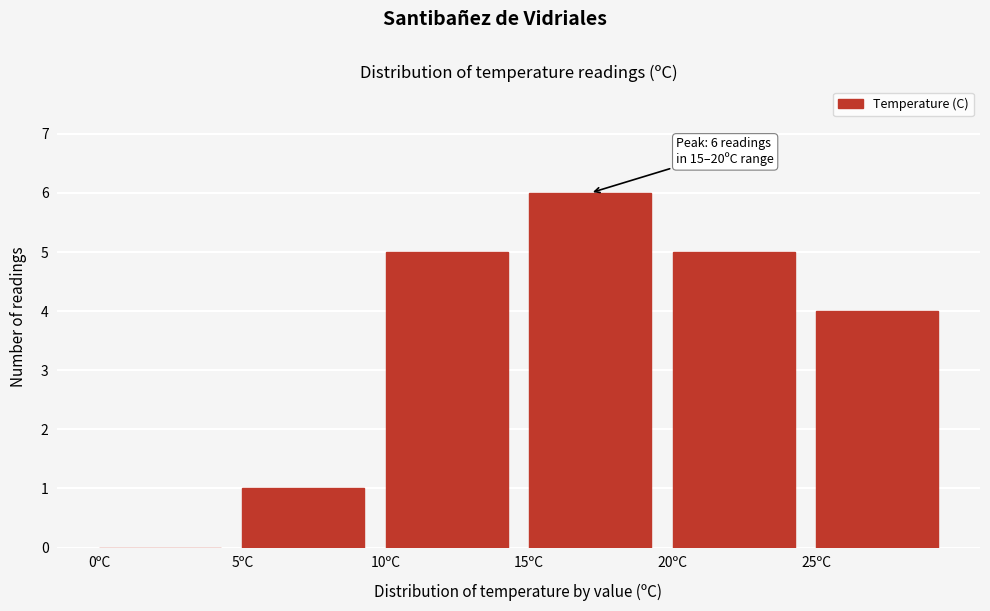

Which range on the x-axis has the tallest bar?

15 to 20